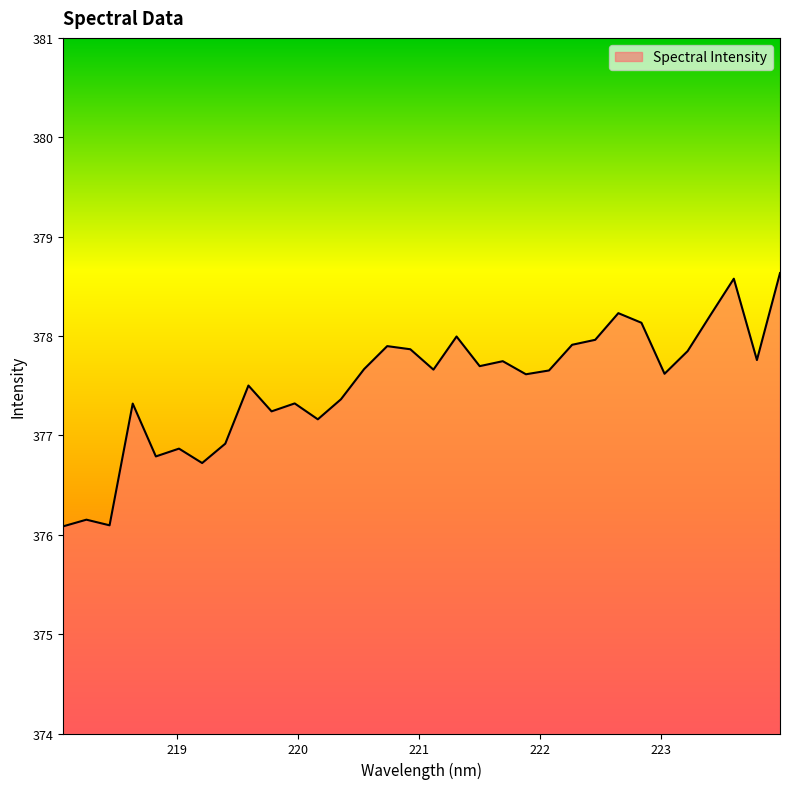

What is the difference between the maximum and minimum values?

2.5